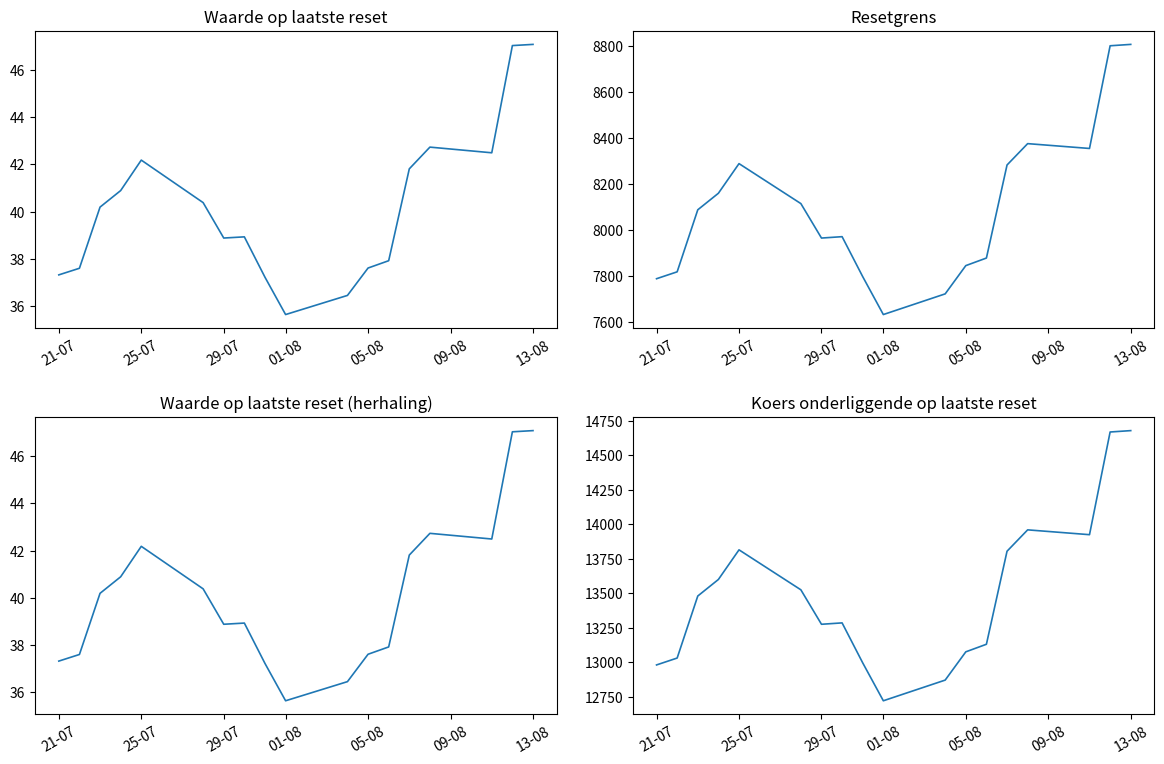

Reading left to right, what are all the values shown in this chart?

Waarde op laatste reset: 37.3	37.6	40.2	40.9	42.2	40.4	38.9	38.9	37.2	35.6	36.5	37.6	37.9	41.8	42.7	42.5	47.0	47.1
Resetgrens: 7788.0	7818.0	8088.0	8160.0	8289.0	8115.0	7965.0	7971.0	7797.0	7632.0	7722.0	7845.0	7878.0	8283.0	8376.0	8355.0	8802.0	8808.0
Waarde op laatste reset (herhaling): 37.3	37.6	40.2	40.9	42.2	40.4	38.9	38.9	37.2	35.6	36.5	37.6	37.9	41.8	42.7	42.5	47.0	47.1
Koers onderliggende op laatste reset: 12980.0	13030.0	13480.0	13600.0	13815.0	13525.0	13275.0	13285.0	12995.0	12720.0	12870.0	13075.0	13130.0	13805.0	13960.0	13925.0	14670.0	14680.0